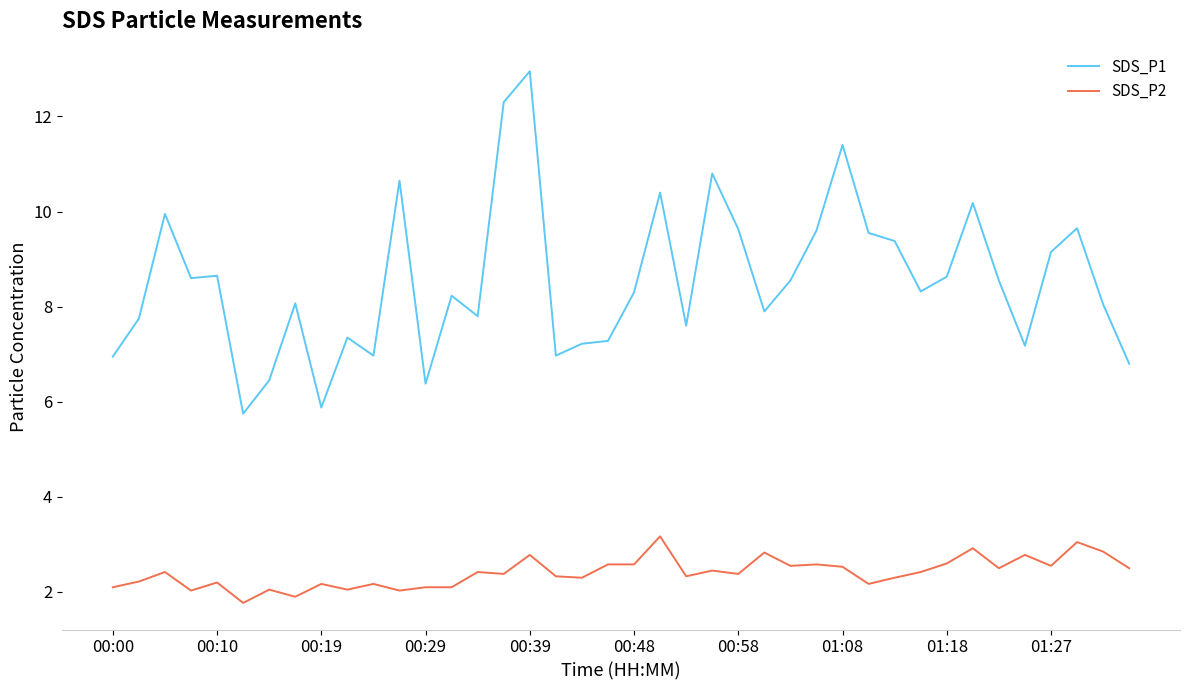

Rank the series by their average value, from lowest to highest.

SDS_P2, SDS_P1